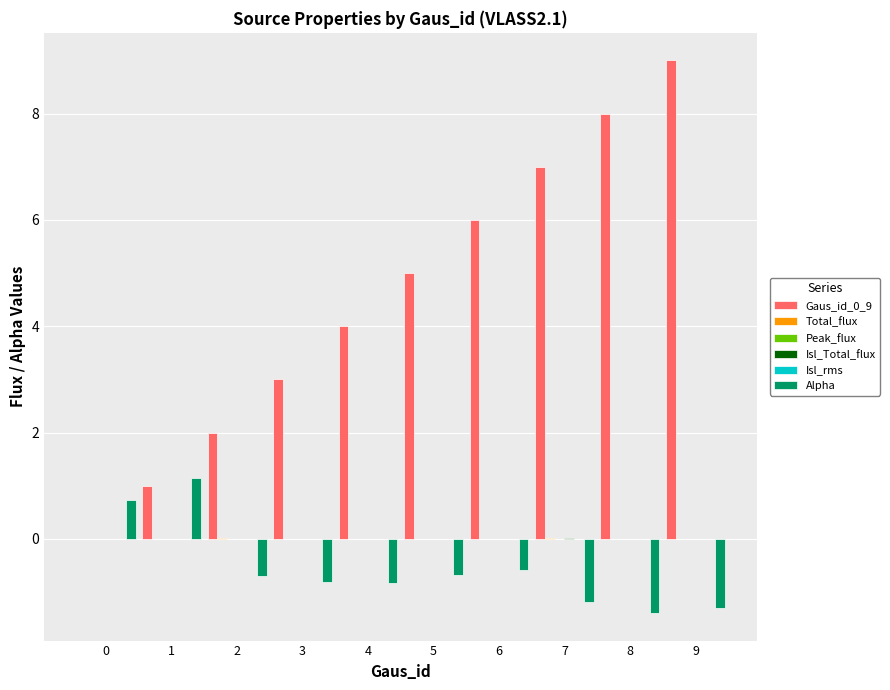

True or false: Gaus_id_0_9 has a value of 5.0 at 5.

True